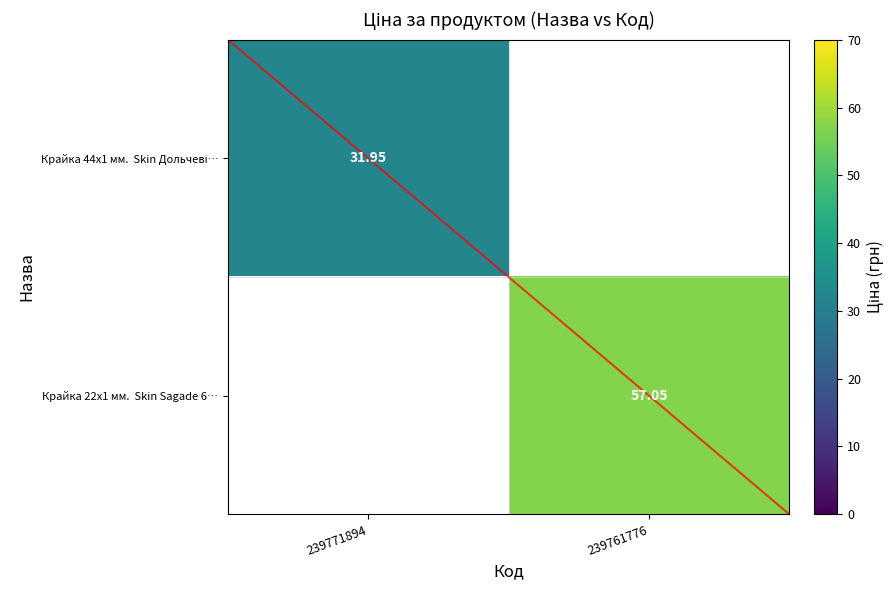

Which label corresponds to the largest value in the chart?

239761776